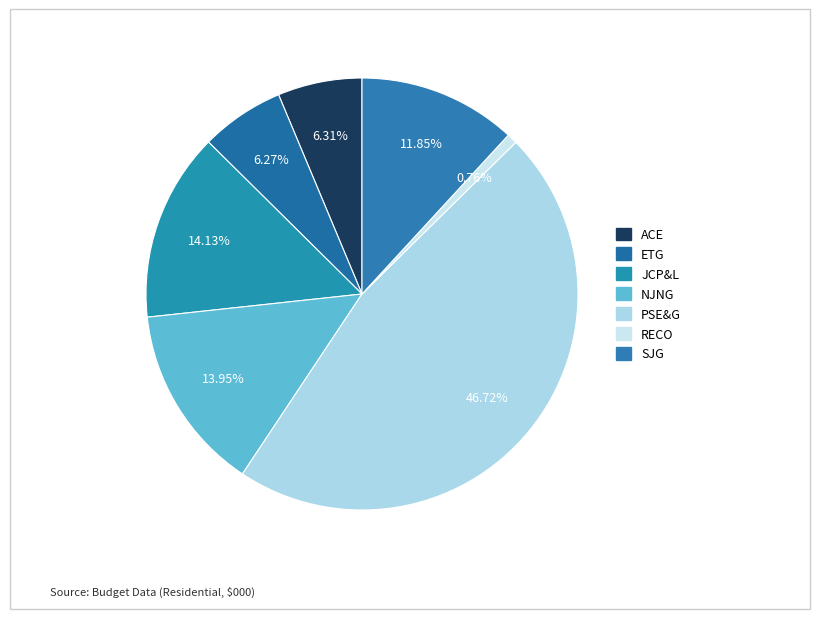

What is the largest slice in the pie chart?

PSE&G